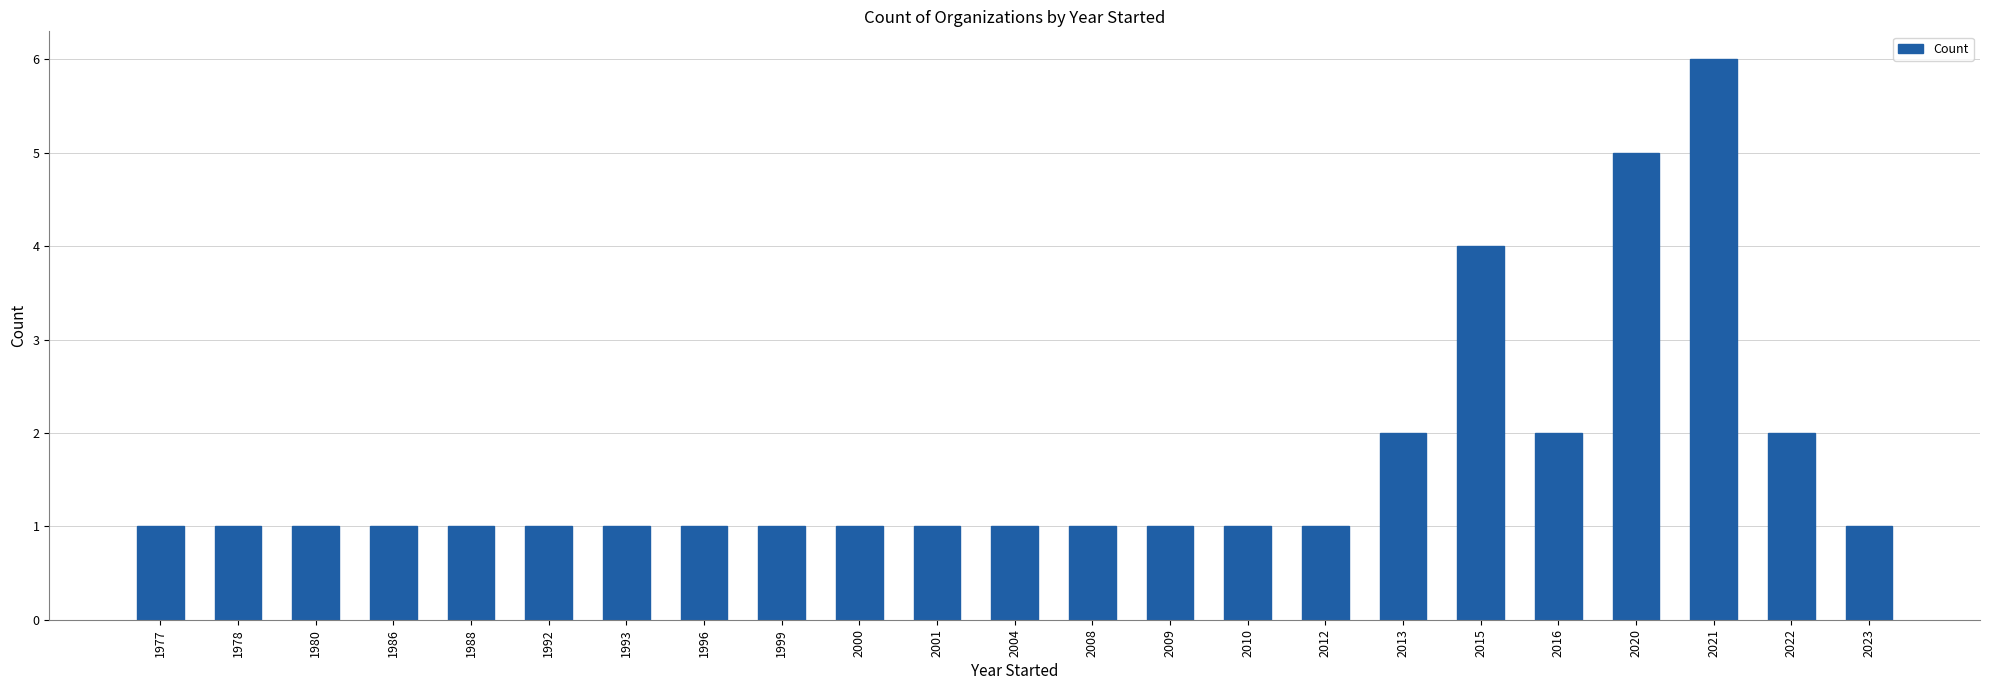

Which label corresponds to the largest value in the chart?

2021